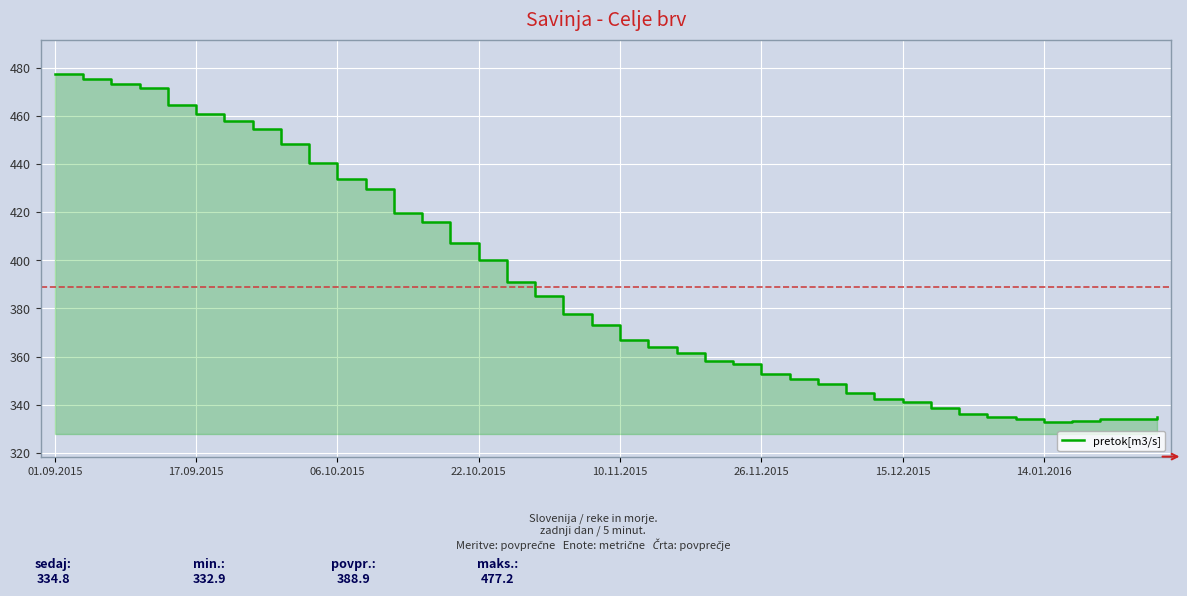

The value at 31 is 513.4. True or false?

False